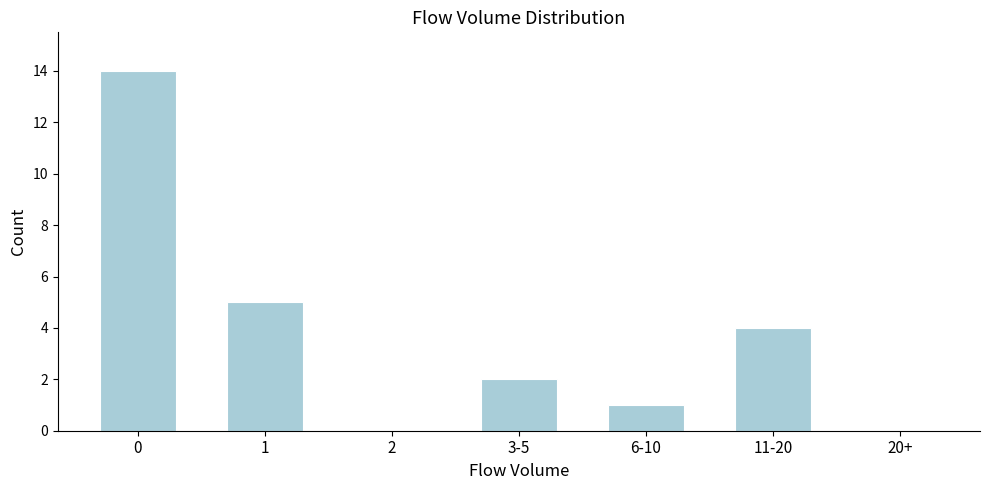

Reading left to right, extract all data points from this chart.

0=14	1=5	2=0	3-5=2	6-10=1	11-20=4	20+=0